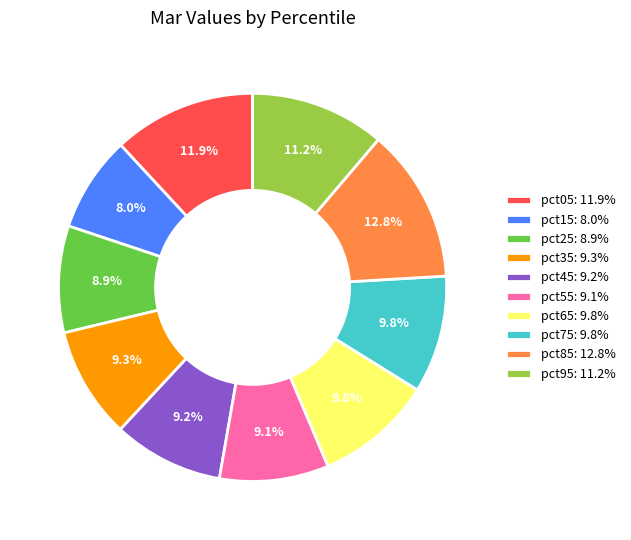

To the nearest percent, what portion does pct95 represent?

11%